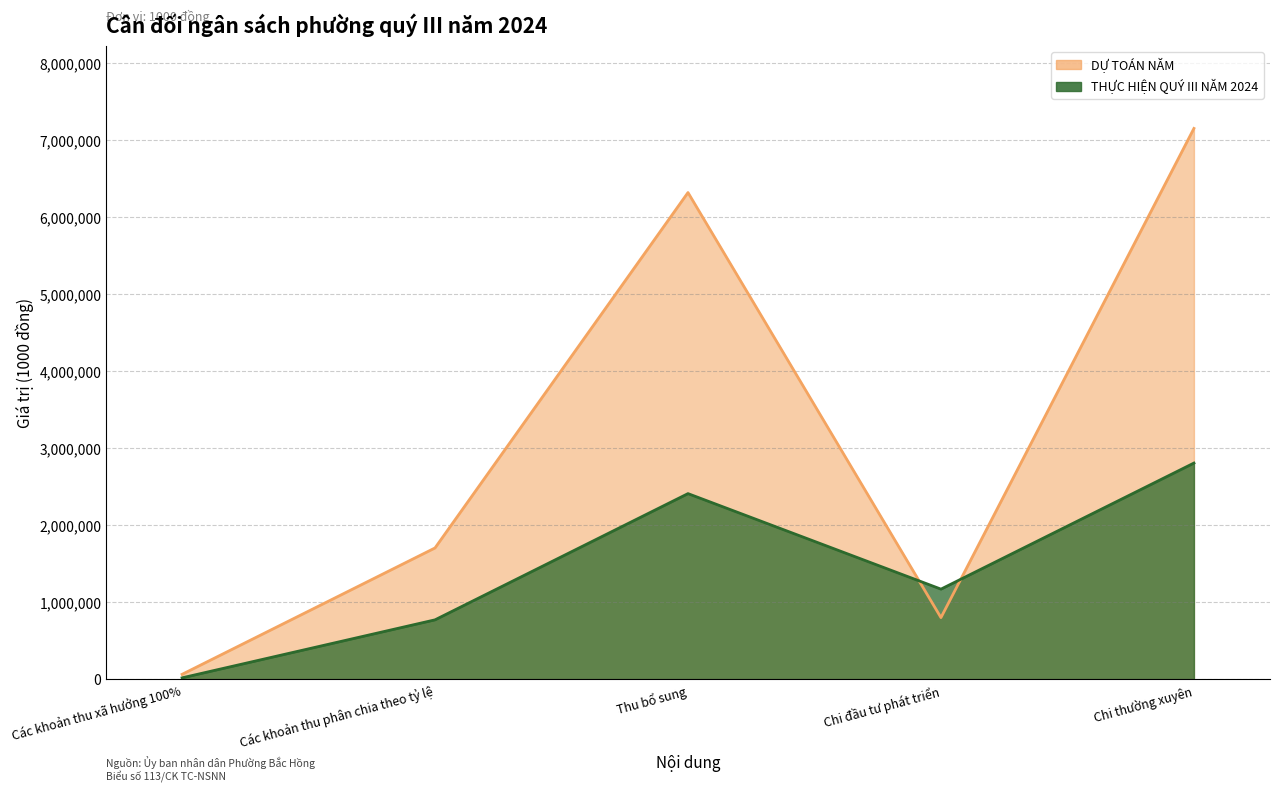

In DỰ TOÁN NĂM, how many points are higher than both neighbors (excluding endpoints)?

1